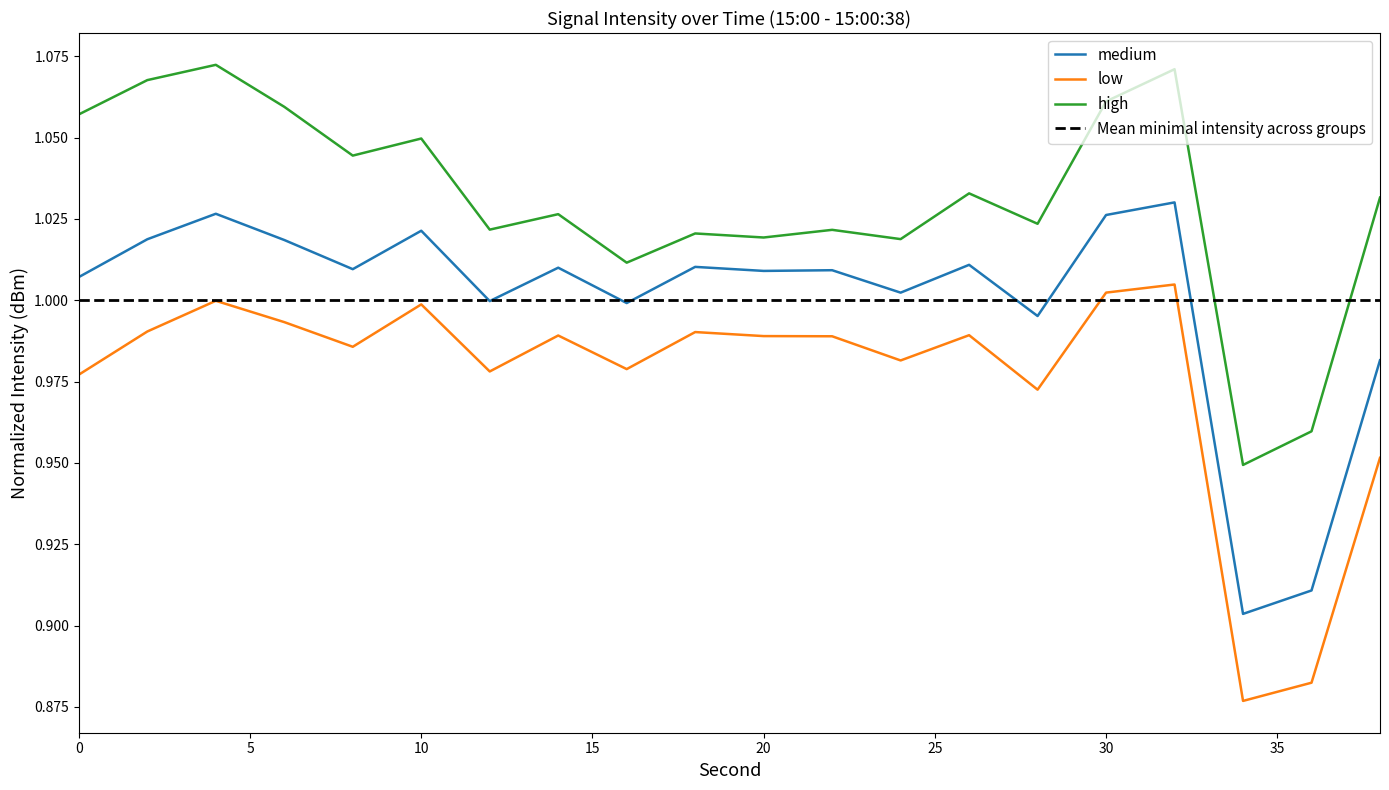

Which series has the largest total across all categories?

high